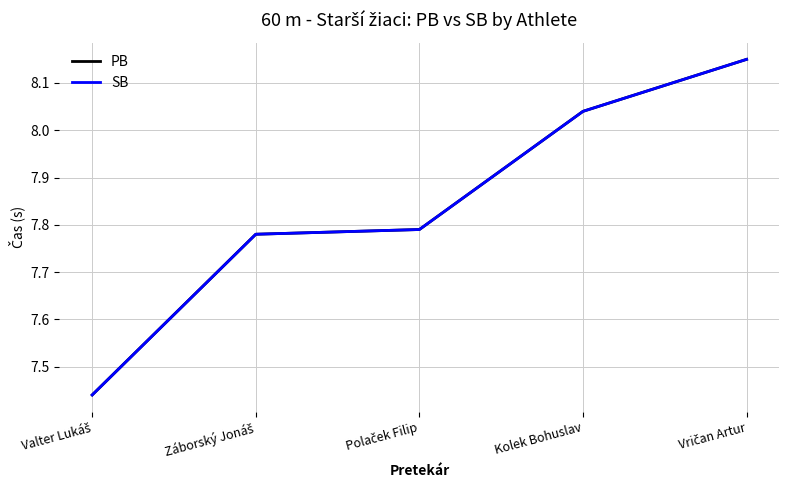

The value of PB at Polaček Filip is 2.0. True or false?

False